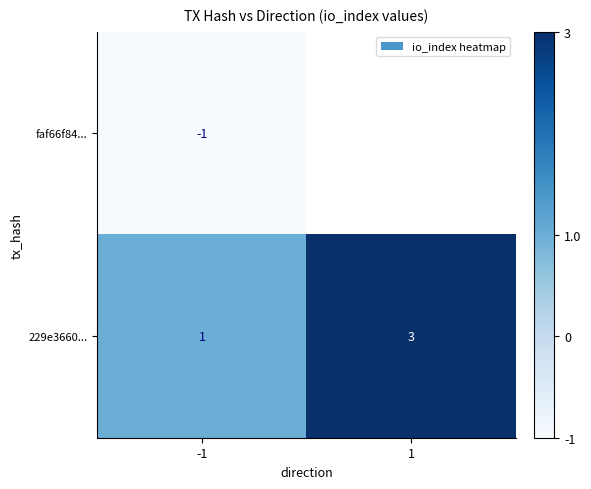

Read the 229e3660... value at 1.

3